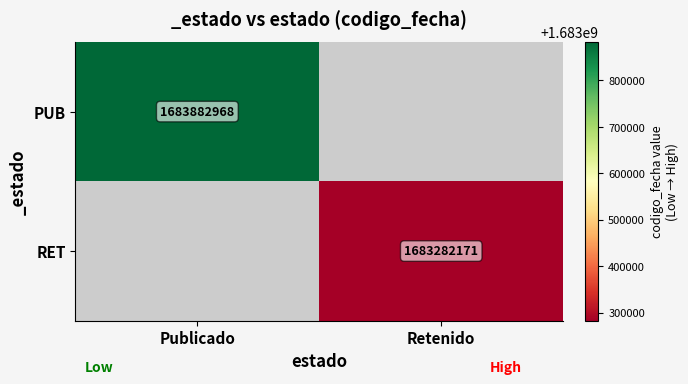

At which category is the sum across all series the highest?

Publicado